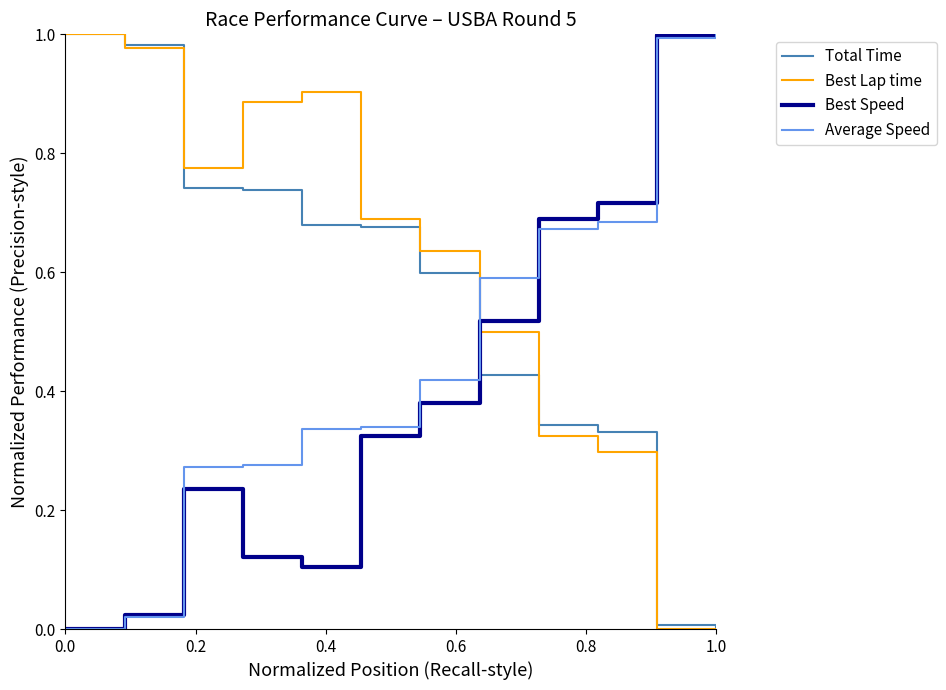

How many categories are shown in the chart?

12